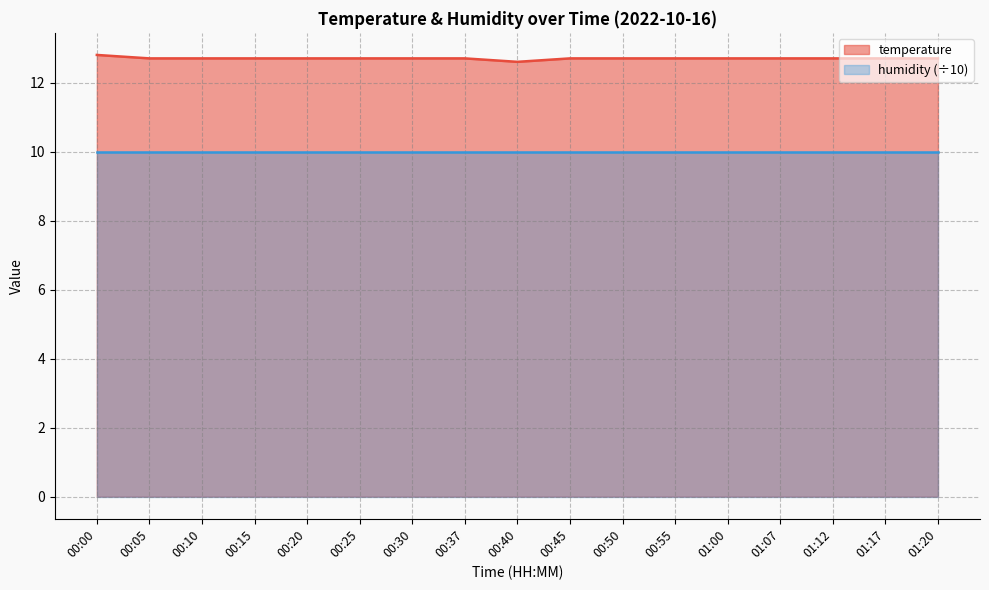

At which category does the chart reach its minimum across all series?

00:40